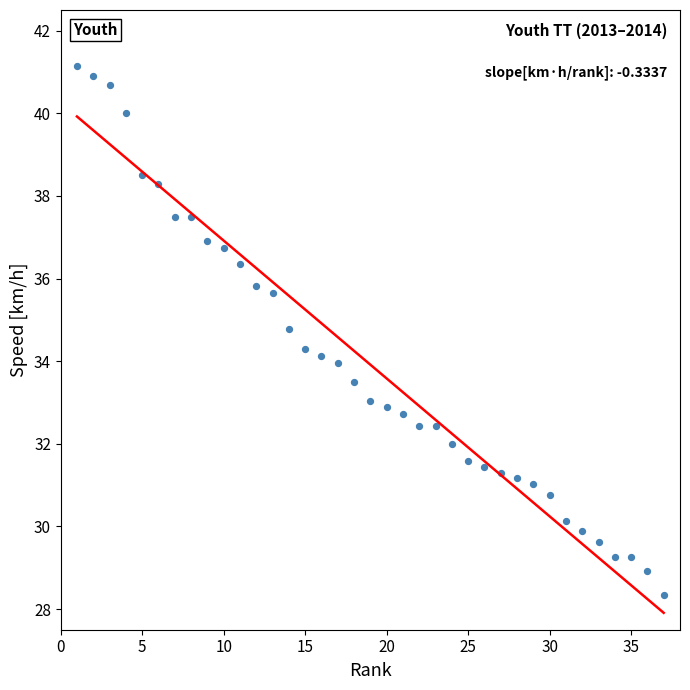

What is the range of Y values (max minus min)?

12.8